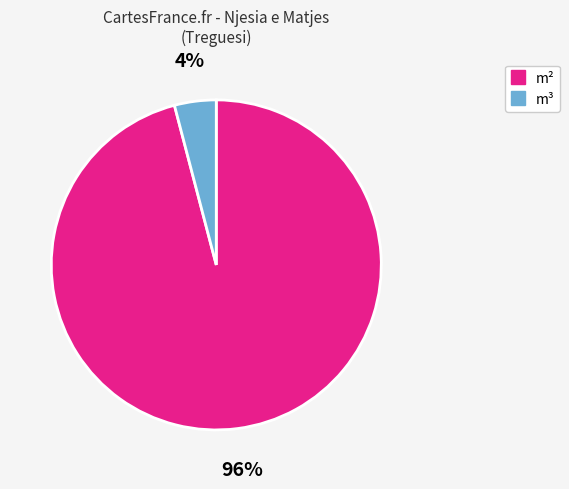

Does m³ represent more than half of the total?

No